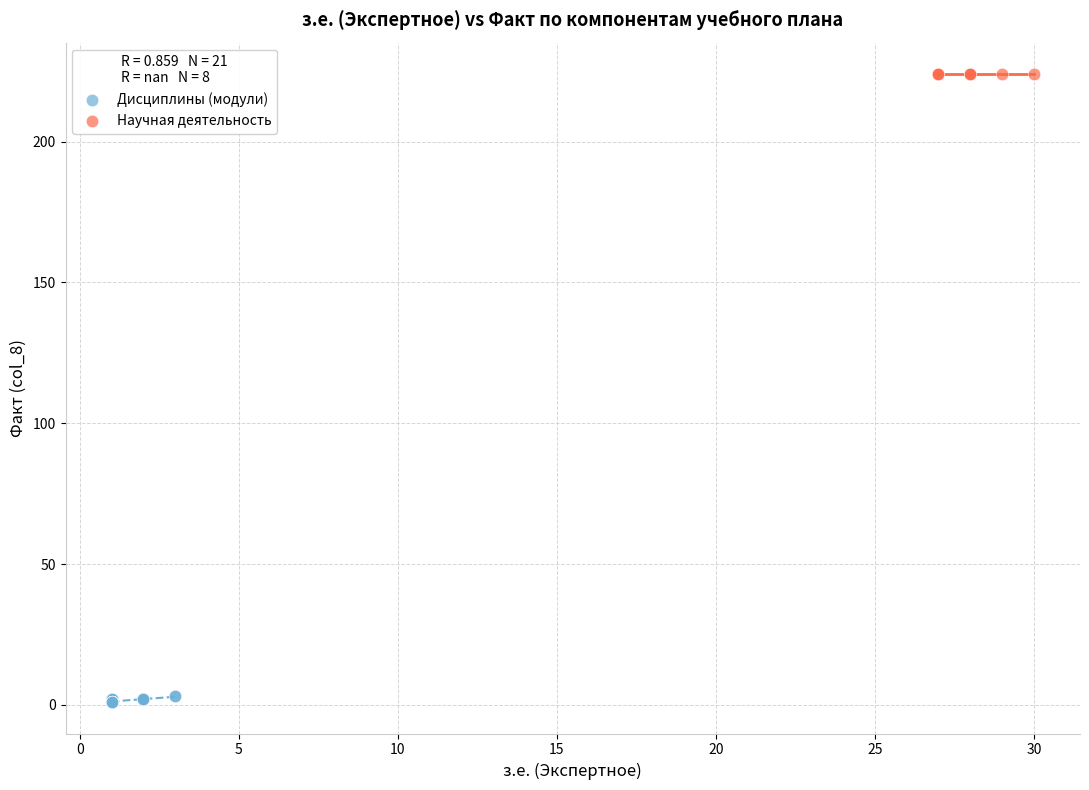

Which series contains the lowest Y value?

Дисциплины (модули)